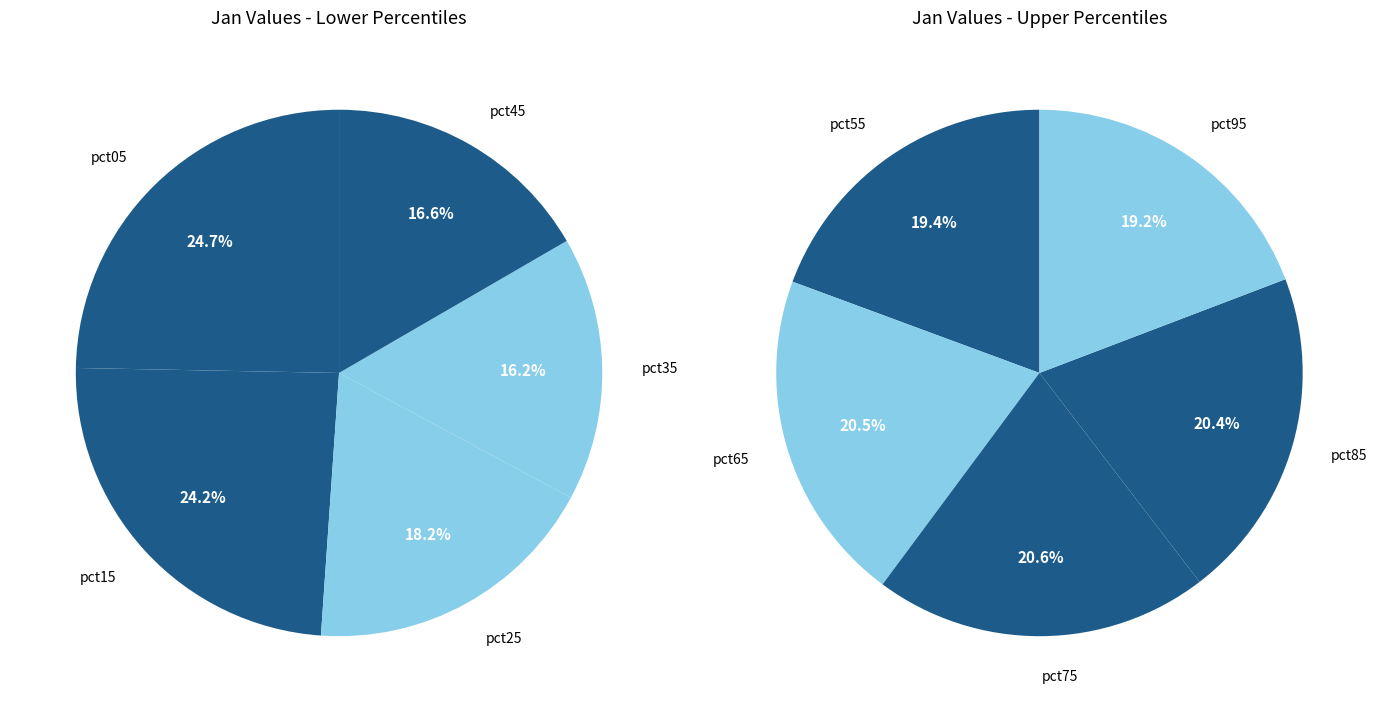

Which has a higher value, pct45 or pct05?

pct05